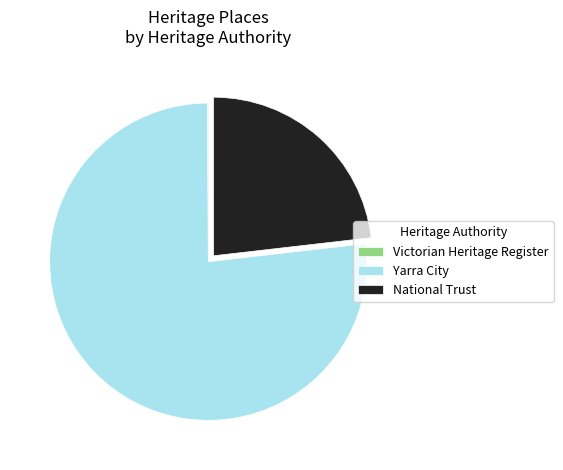

Does any single category account for the majority?

Yes